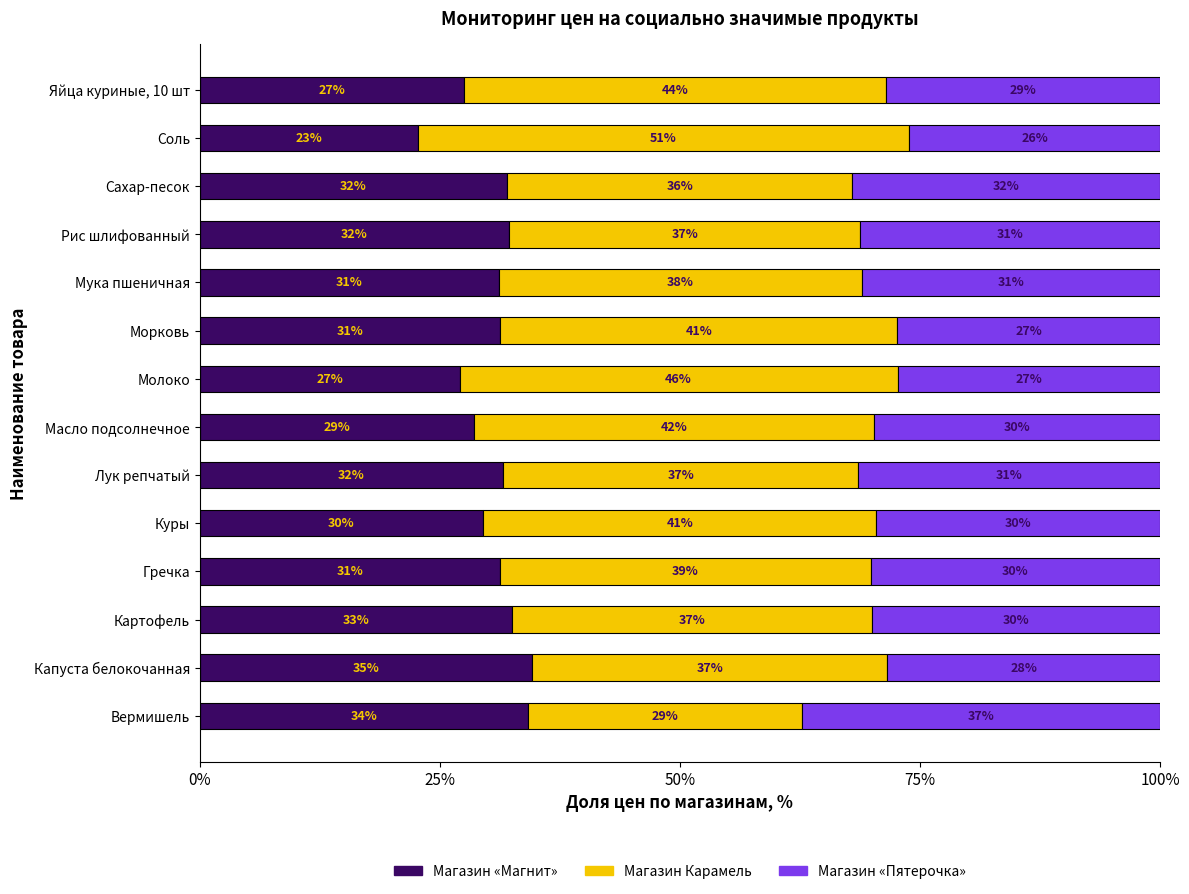

What is the total value across all series at Рис шлифованный?

100.0